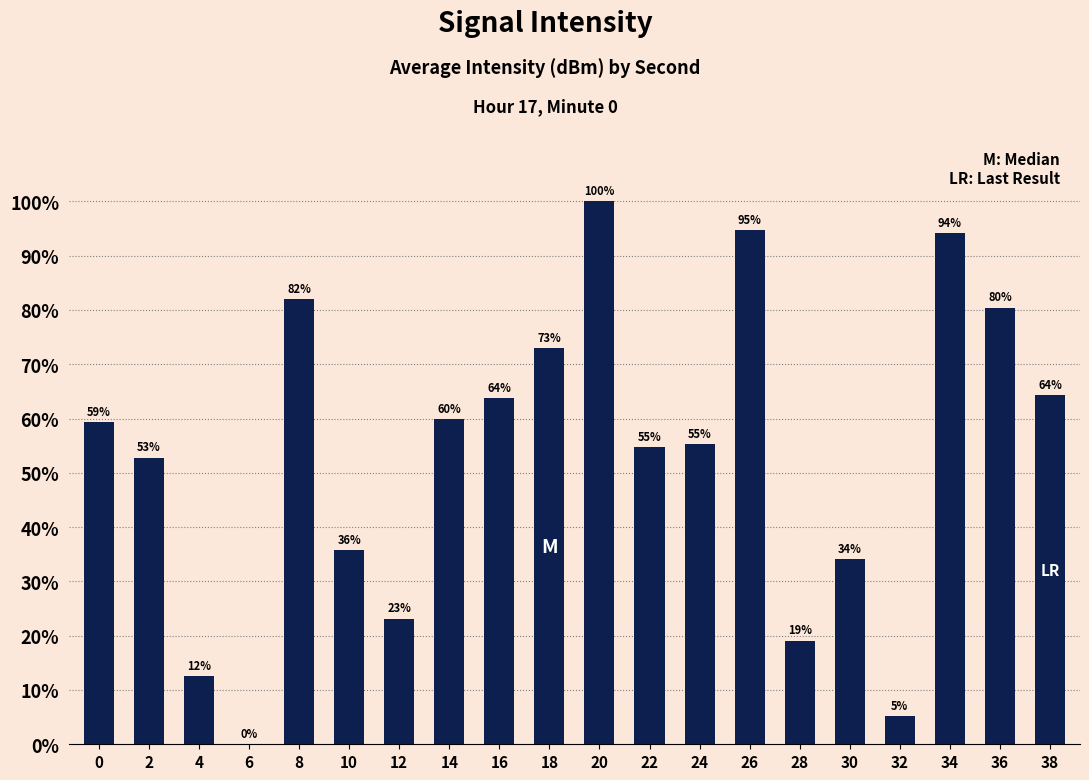

What is the maximum value shown in the chart?

100.0